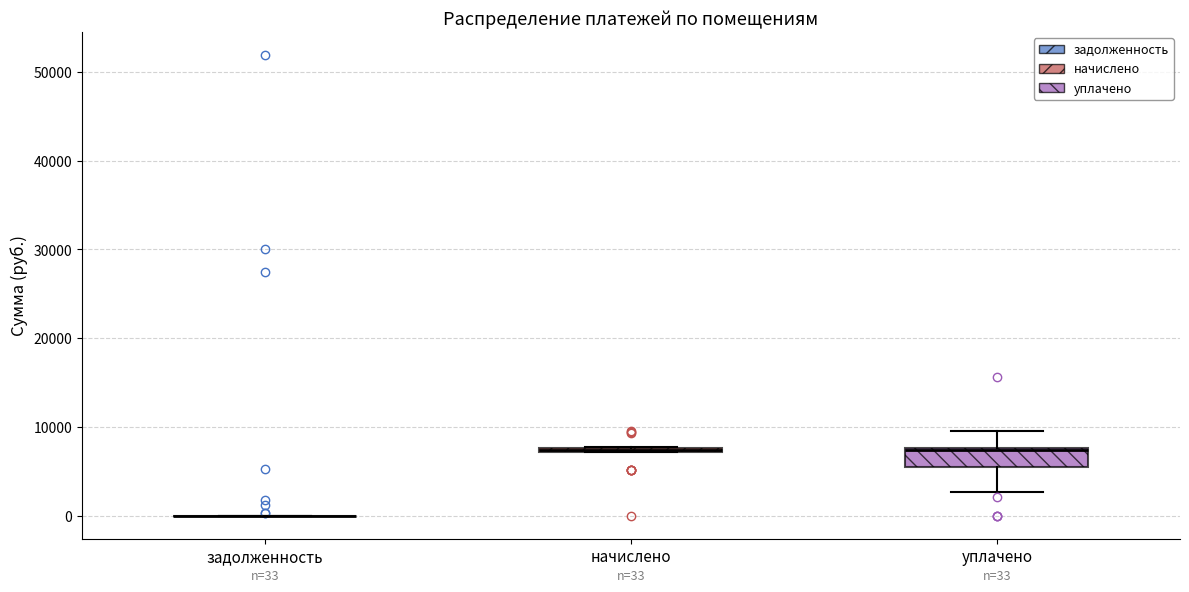

Which box is the tallest, from its lower edge to its upper edge?

уплачено